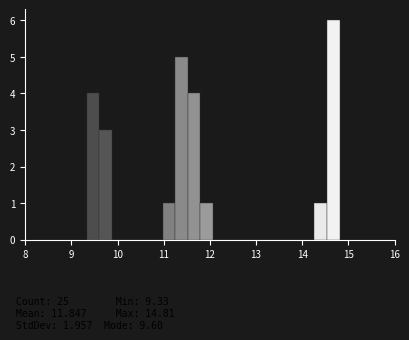

Read against the x-axis, roughly where is the centre of the tallest bar?

14.7